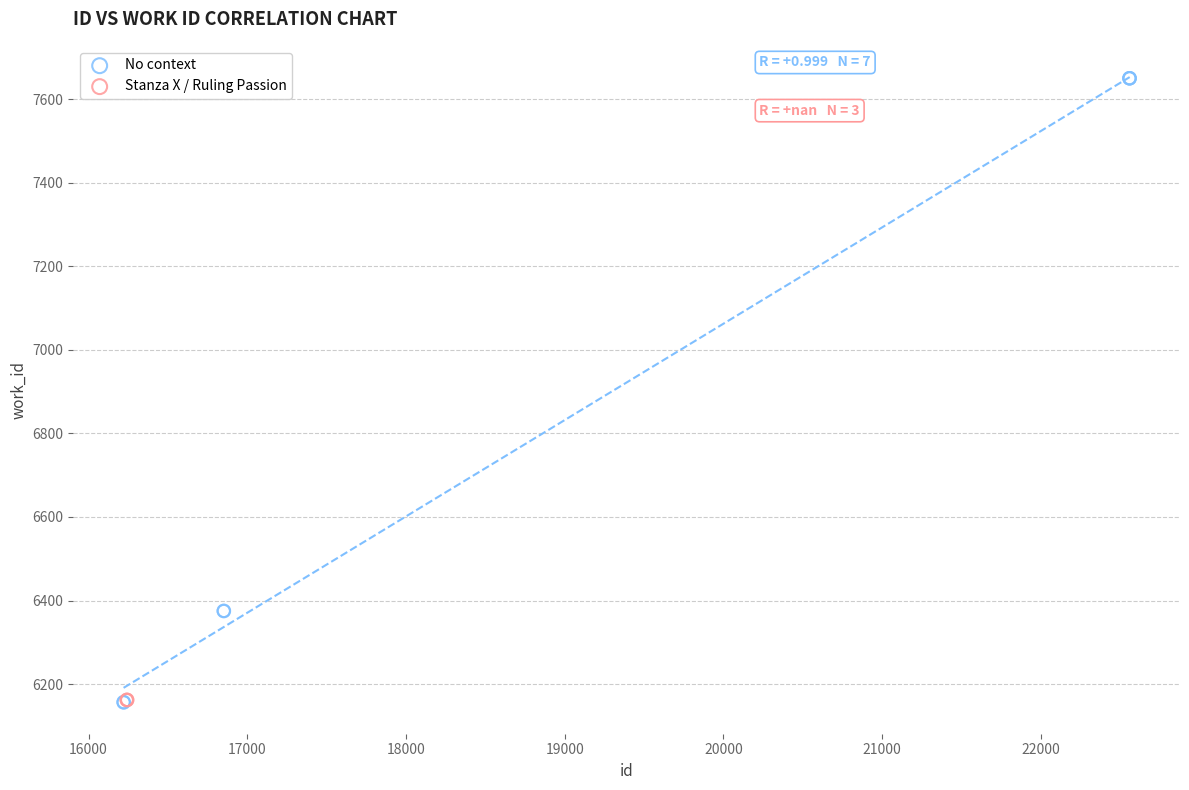

Which series contains the highest Y value?

No context